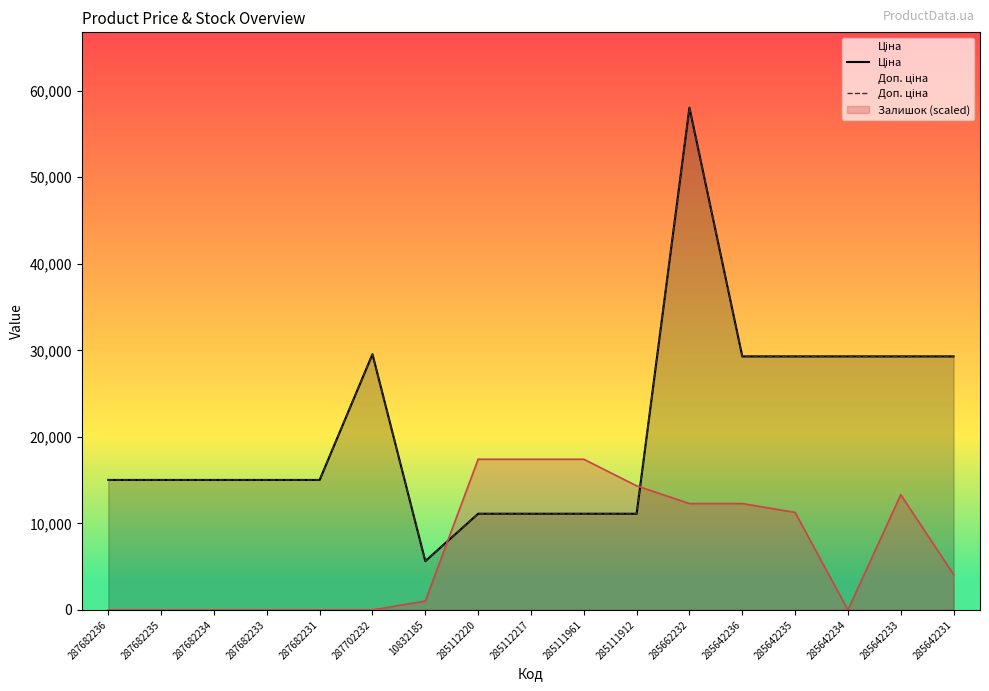

What is the lowest value of the Доп. ціна series?

5636.0